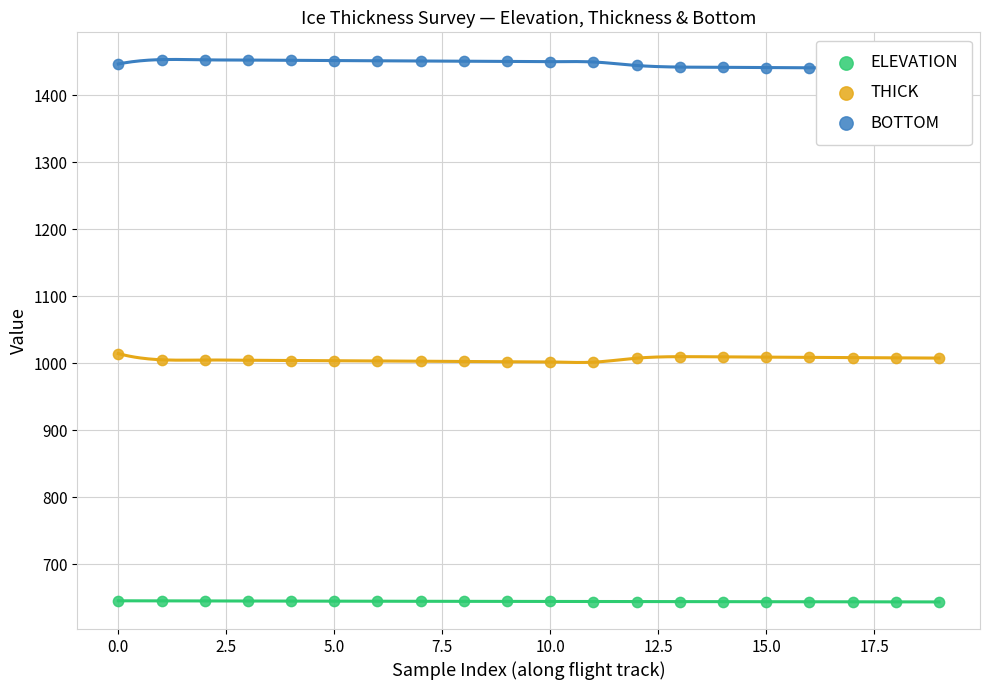

Which series reaches the maximum Y coordinate?

BOTTOM